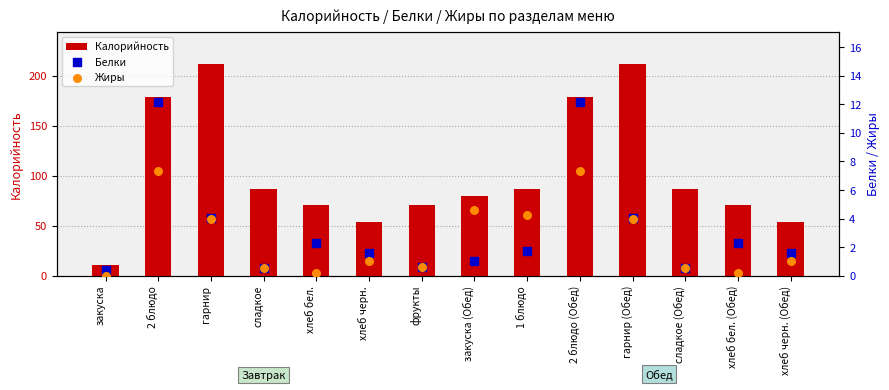

Which series has the largest total across all categories?

Калорийность